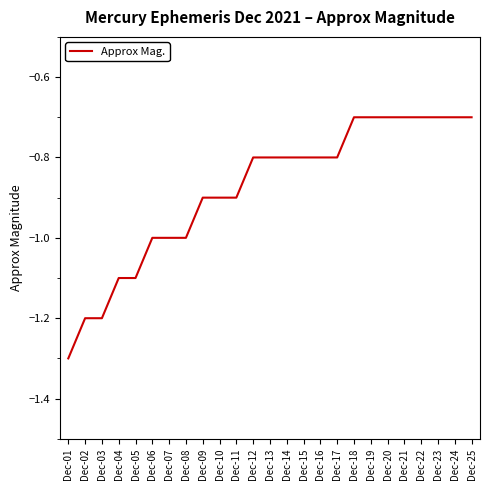

What is the maximum value shown in the chart?

-0.7